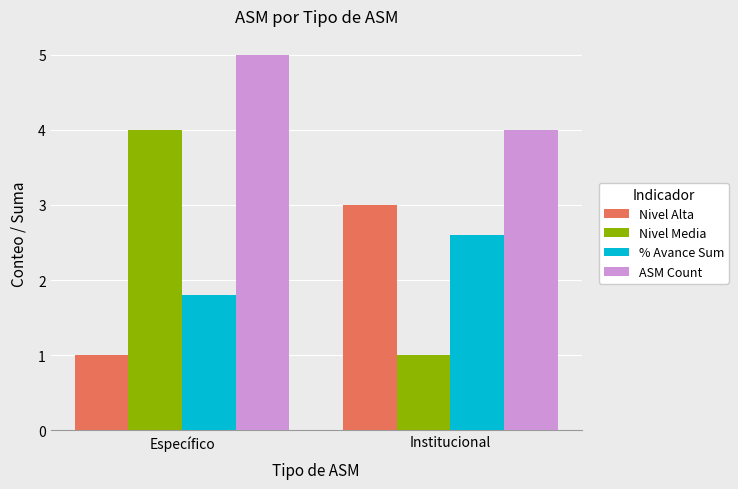

At which label does ASM Count reach its peak?

Específico